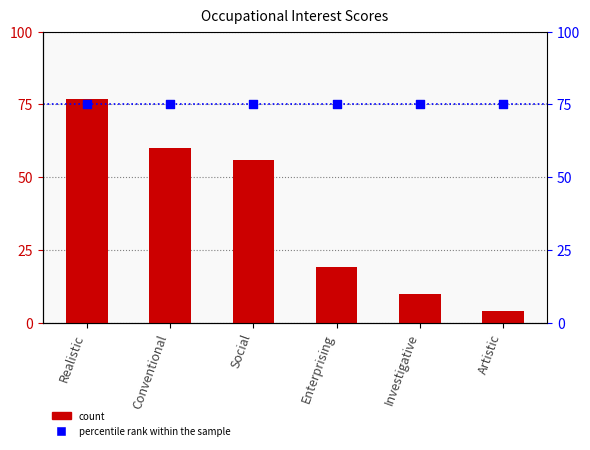

Is the value of Occupational Interest at Enterprising greater than the value of percentile rank within the sample at Conventional?

No